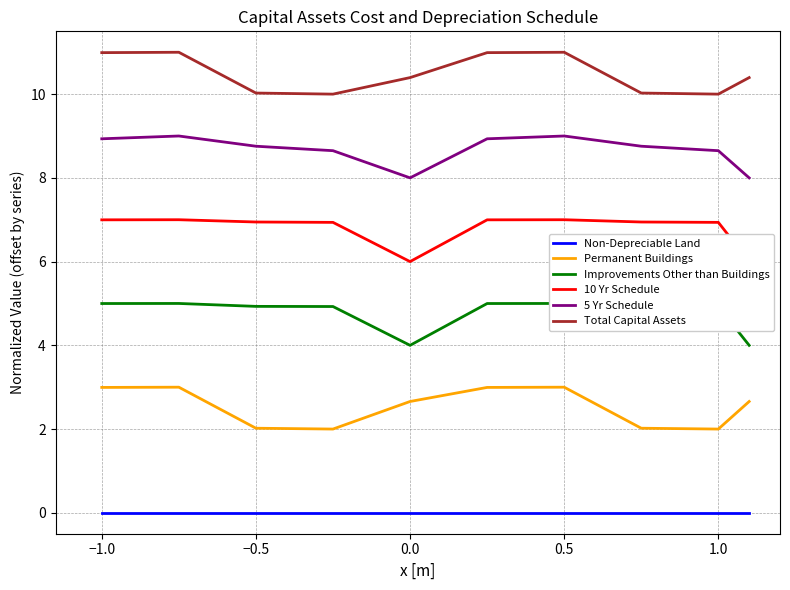

True or false: Permanent Buildings has more than 1 points higher than both neighbors.

True